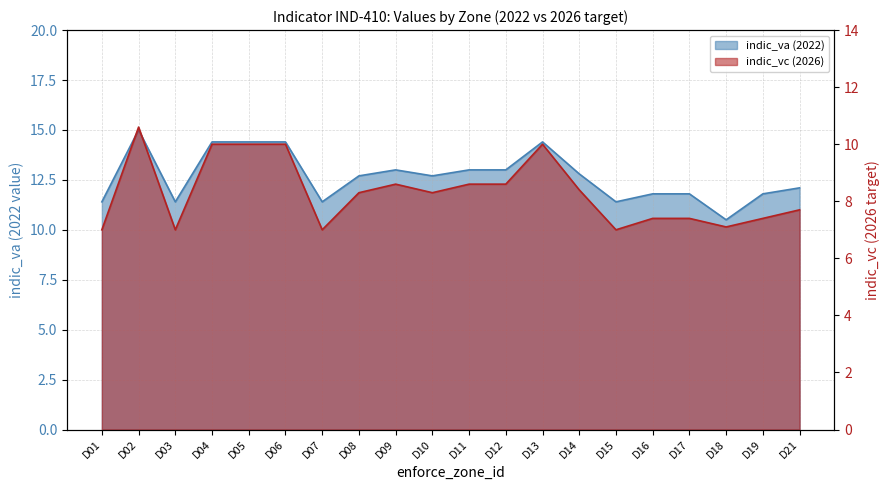

True or false: indic_vc (2026) and indic_va (2022) cross at least once.

False